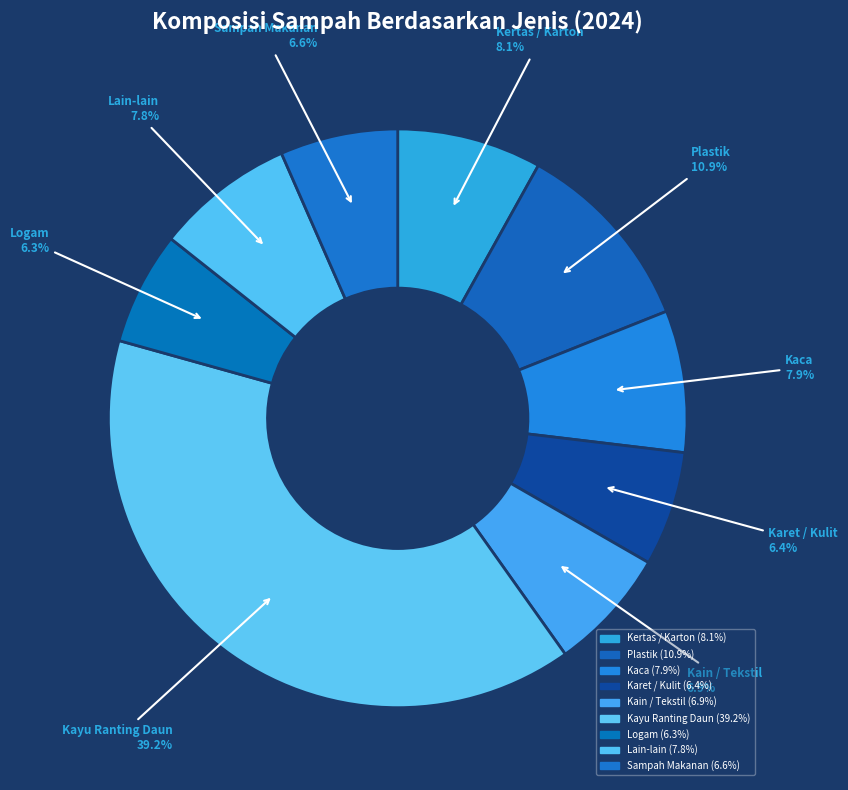

To the nearest percent, what is the combined percentage of Kain / Tekstil and Sampah Makanan?

13%